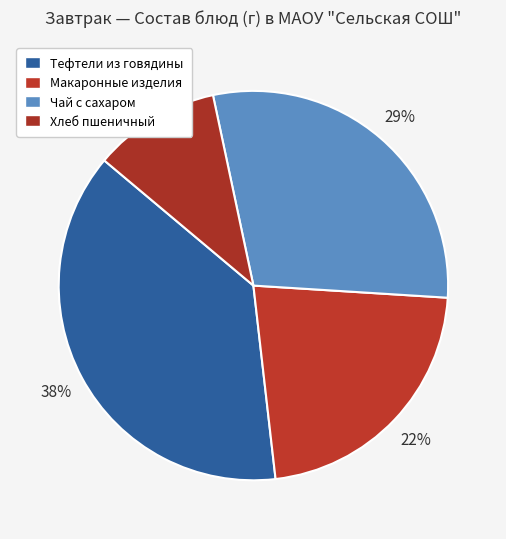

How many segments does this pie chart have?

4